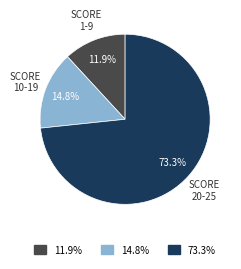

Which category accounts for the majority?

73.3%